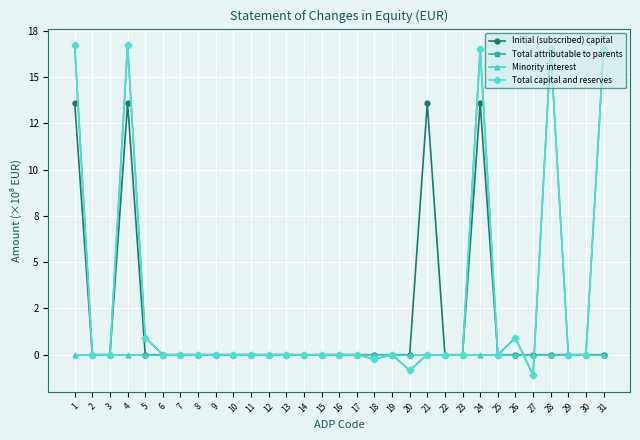

True or false: Minority interest and Total capital and reserves cross at least once.

True